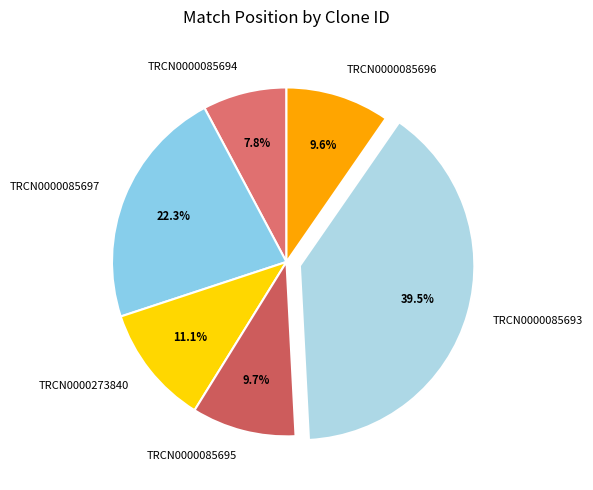

True or false: TRCN0000085697 accounts for 14% of the total.

False